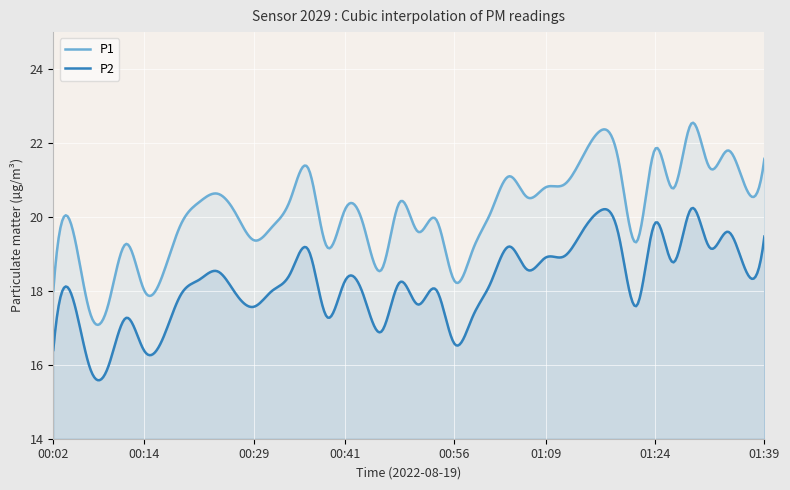

Is the value of P1 at 00:04 greater than the value of P2 at 00:41?

Yes